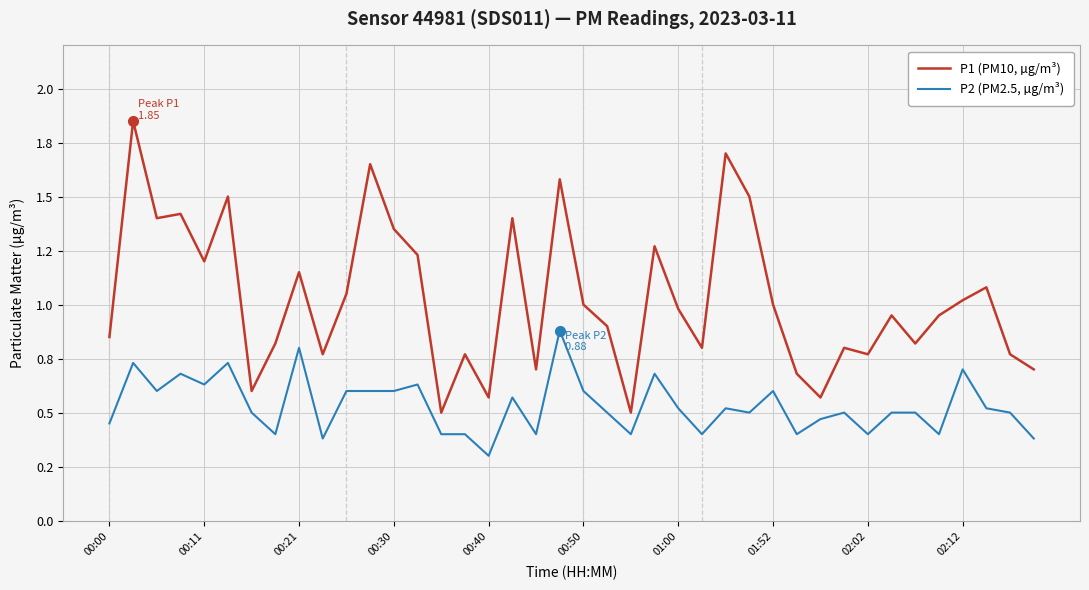

In P2 (PM2.5, µg/m³), how many points are lower than both neighbors (excluding endpoints)?

12